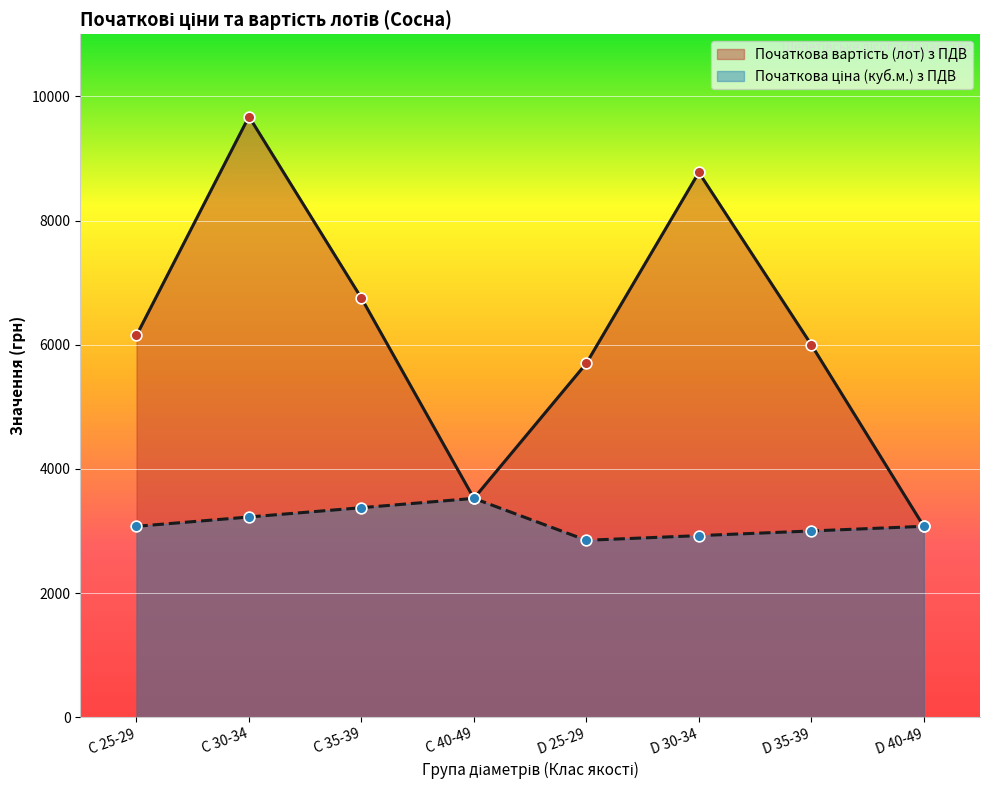

Which series reaches the minimum Y coordinate?

Початкова ціна (куб.м.) з ПДВ